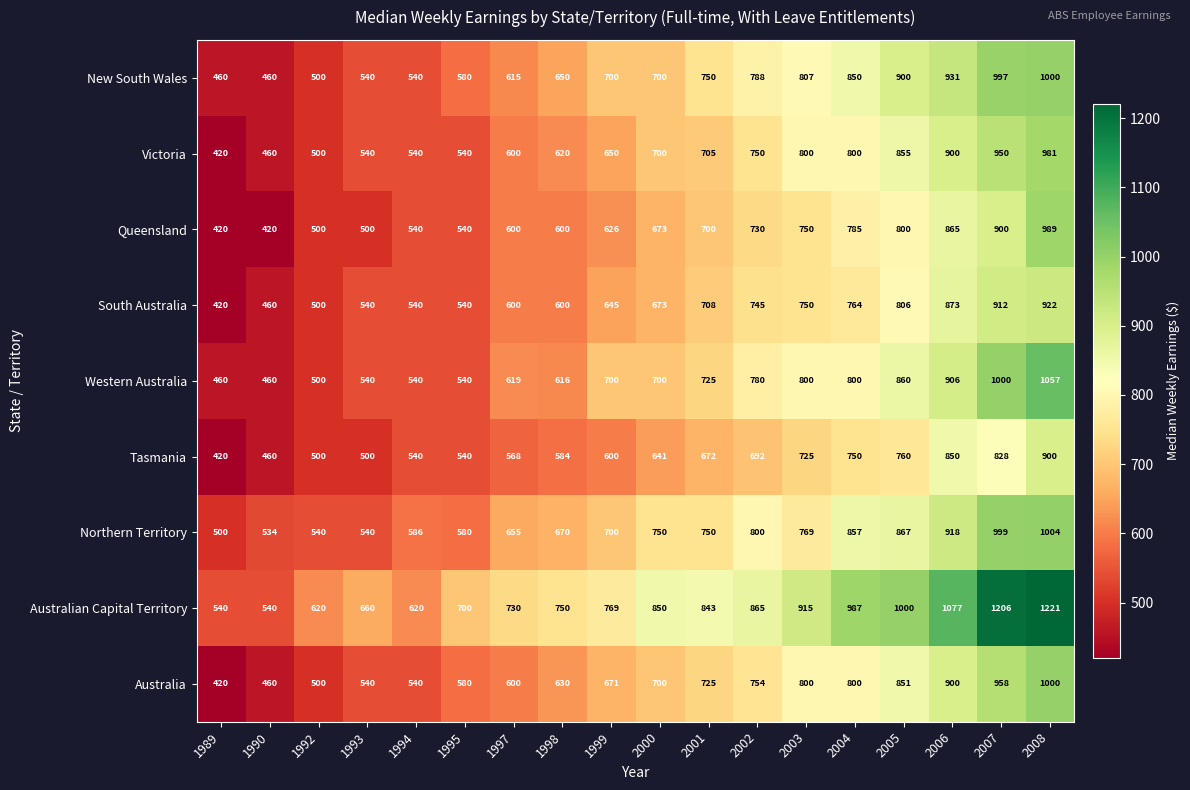

Between 1993 and 2004, which series saw the biggest shift?

Australian Capital Territory